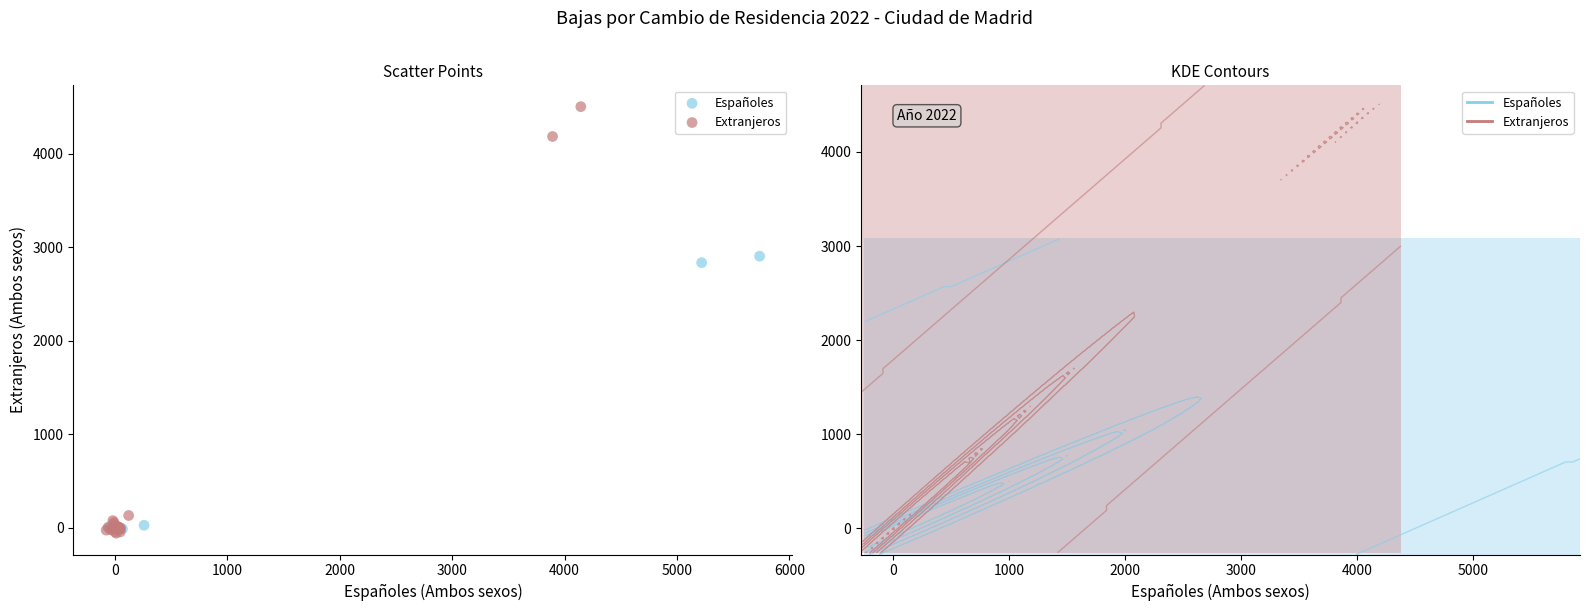

Which series contains the highest Y value?

Extranjeros